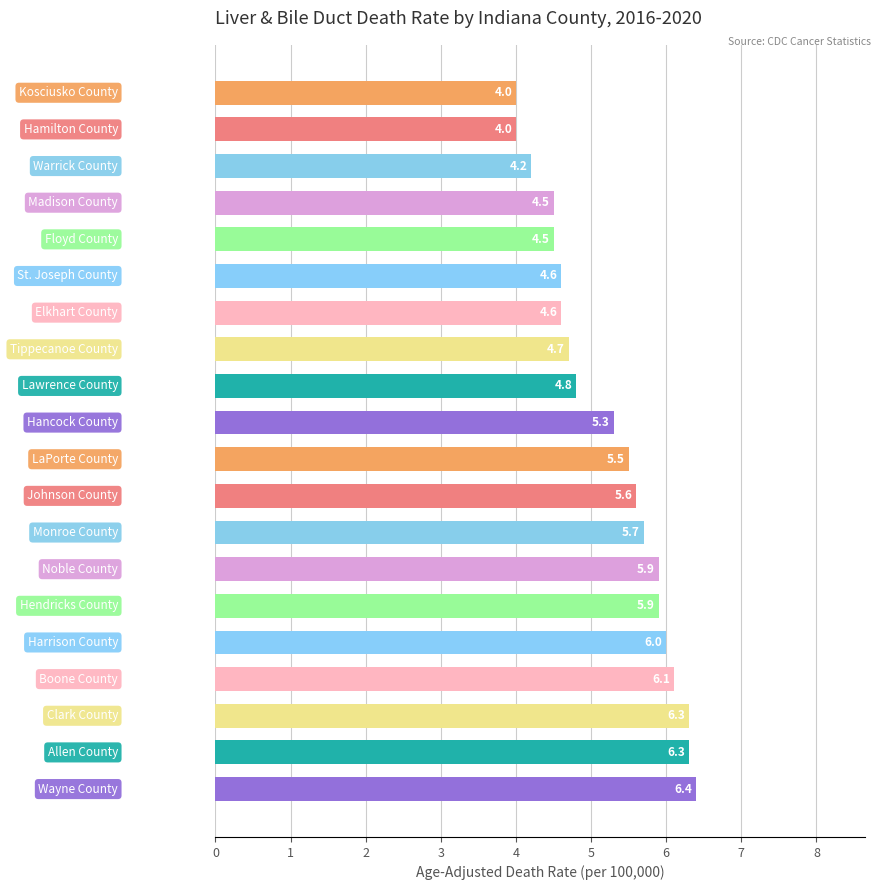

Does the chart contain any negative values?

No